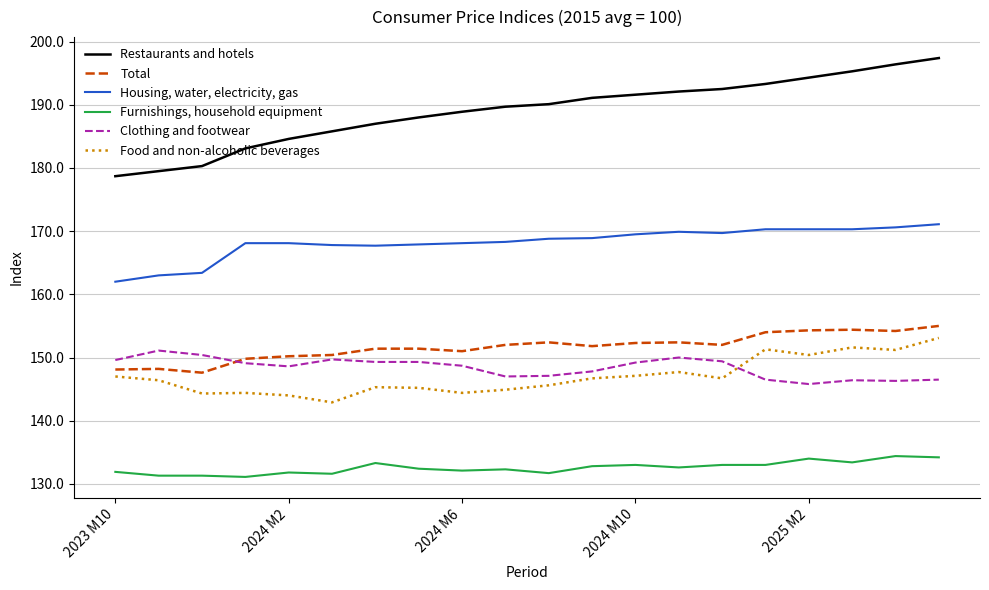

True or false: Furnishings, household equipment has more than 0 interior local peaks.

True